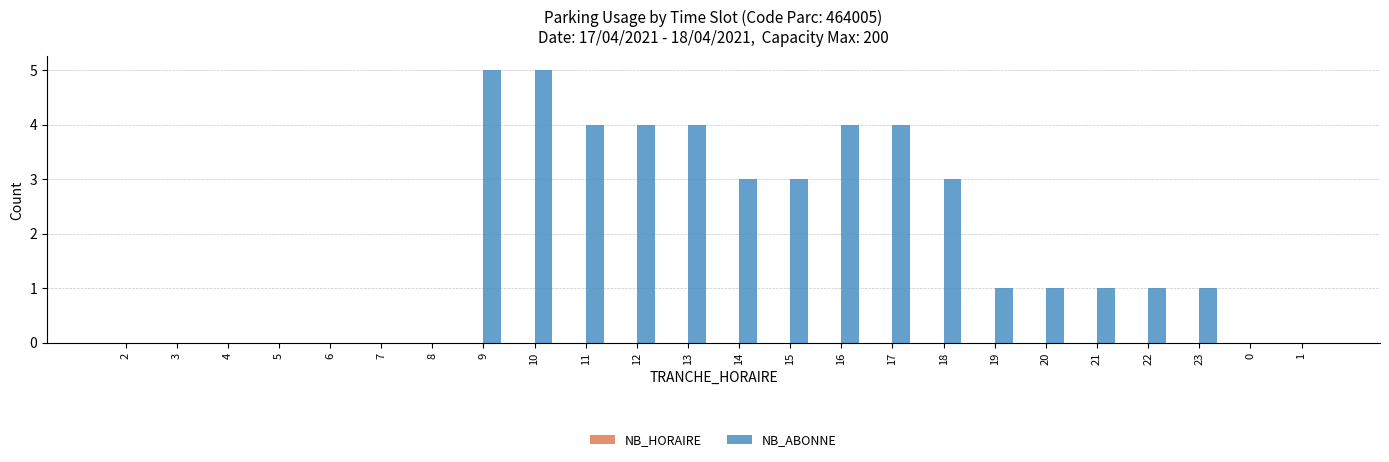

What value does the data have at 9?

5